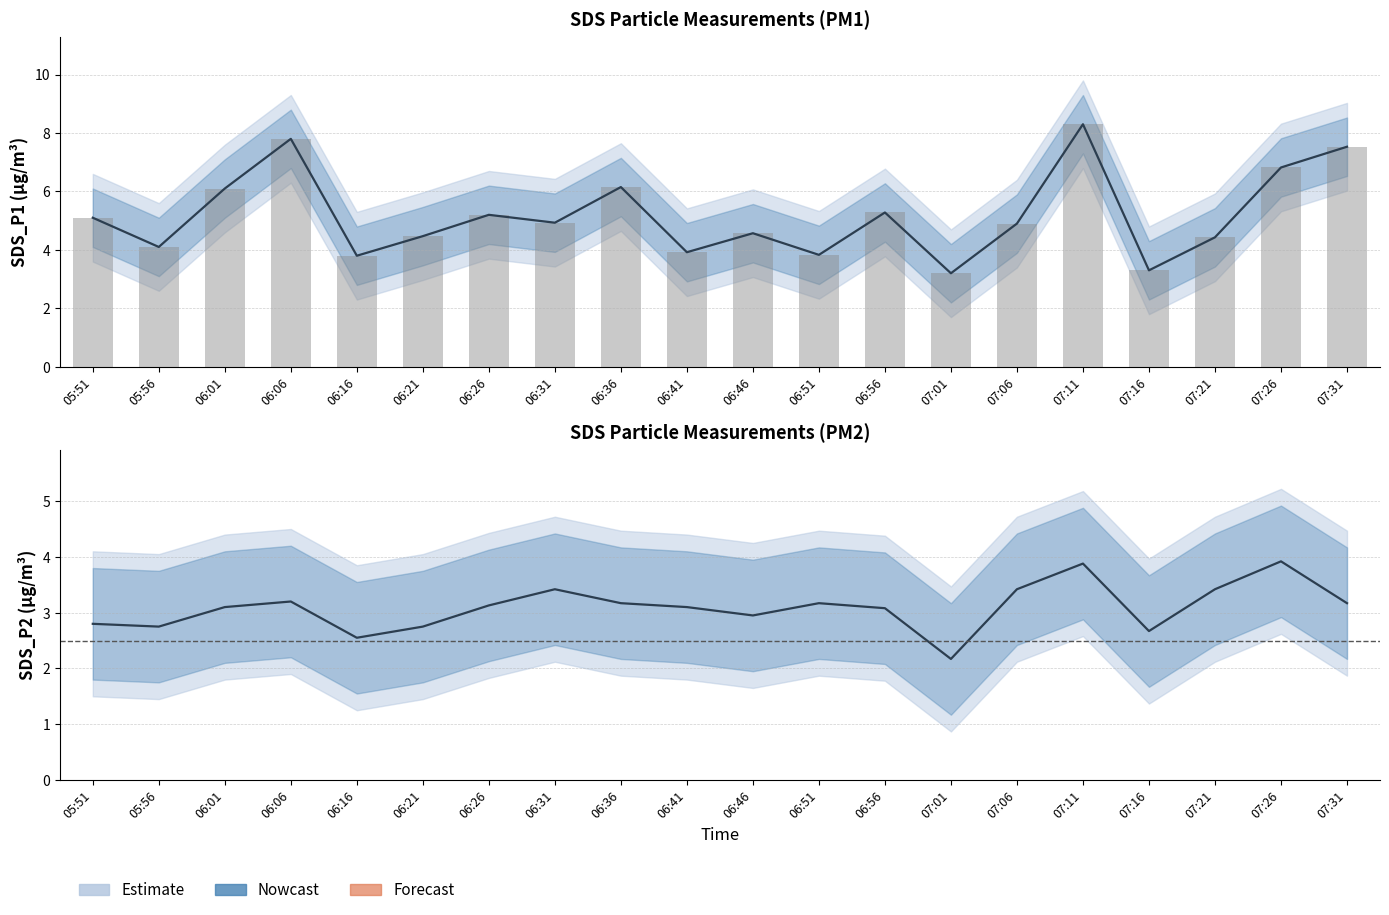

What is the label of the 14th bar from the left?

07:01